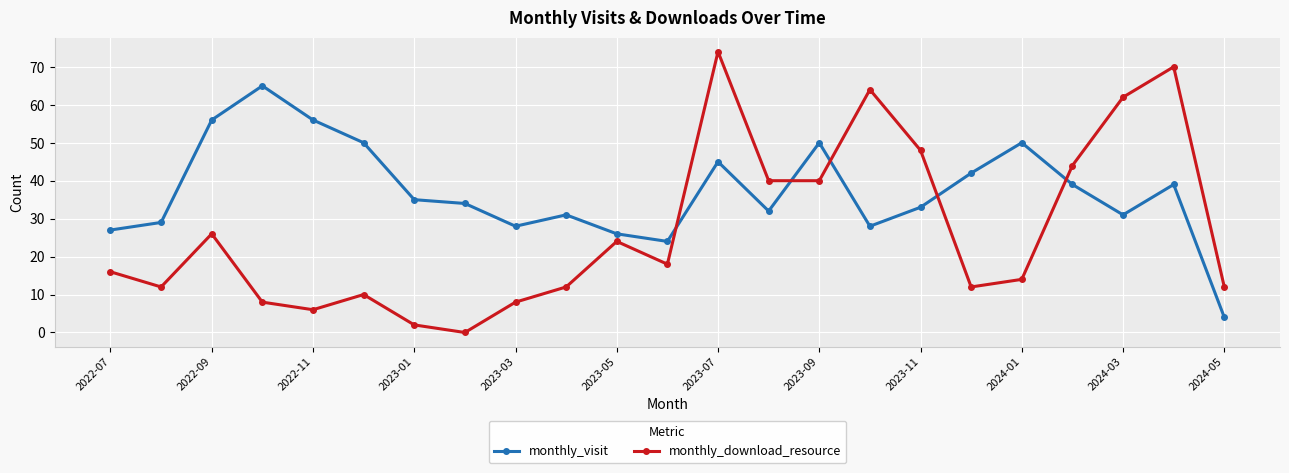

What is the difference between the second highest and second lowest values in the monthly_visit series?

32